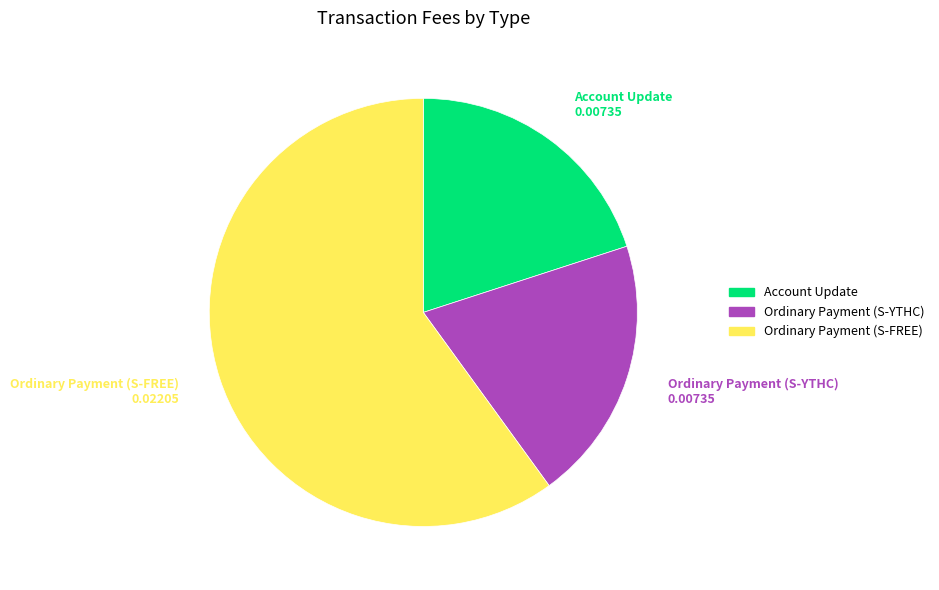

Does Account Update represent more than half of the total?

No